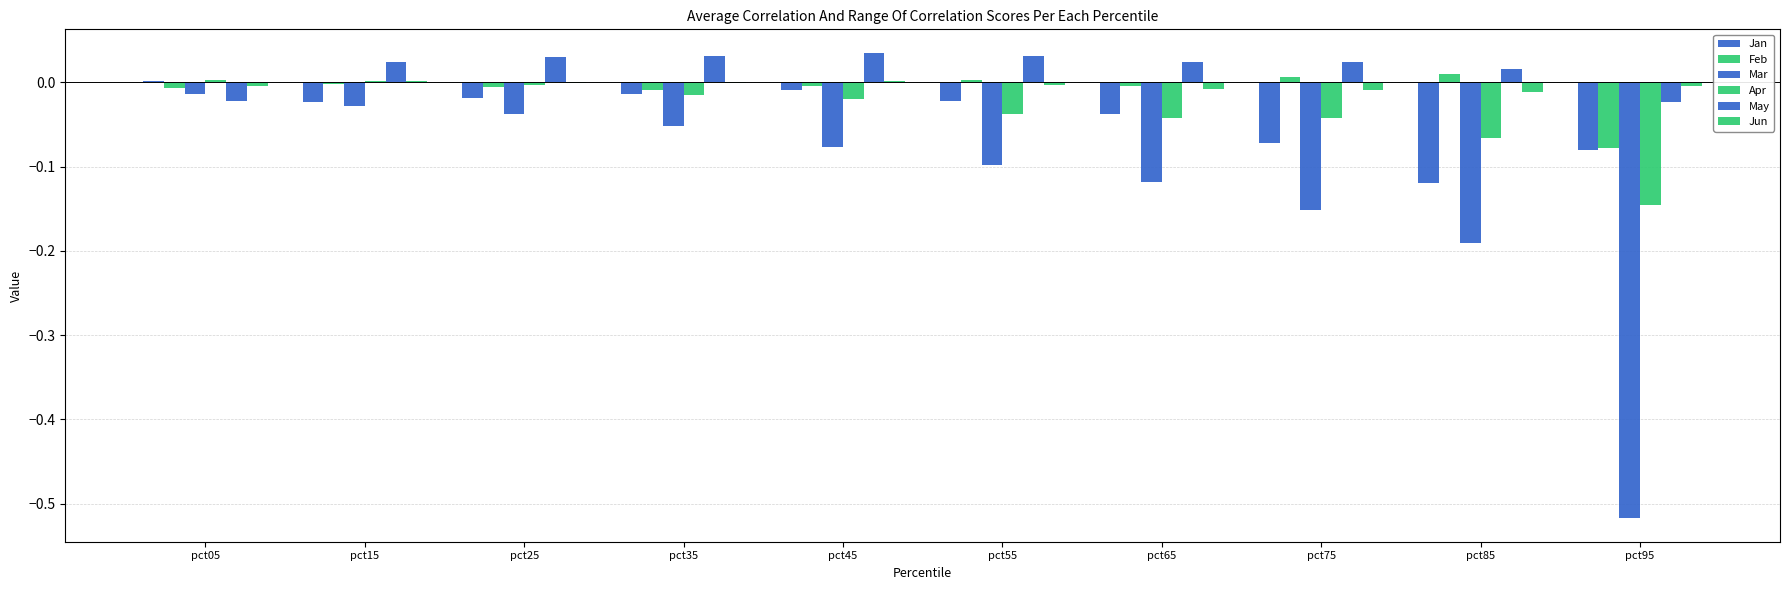

How many series are shown in this chart?

6